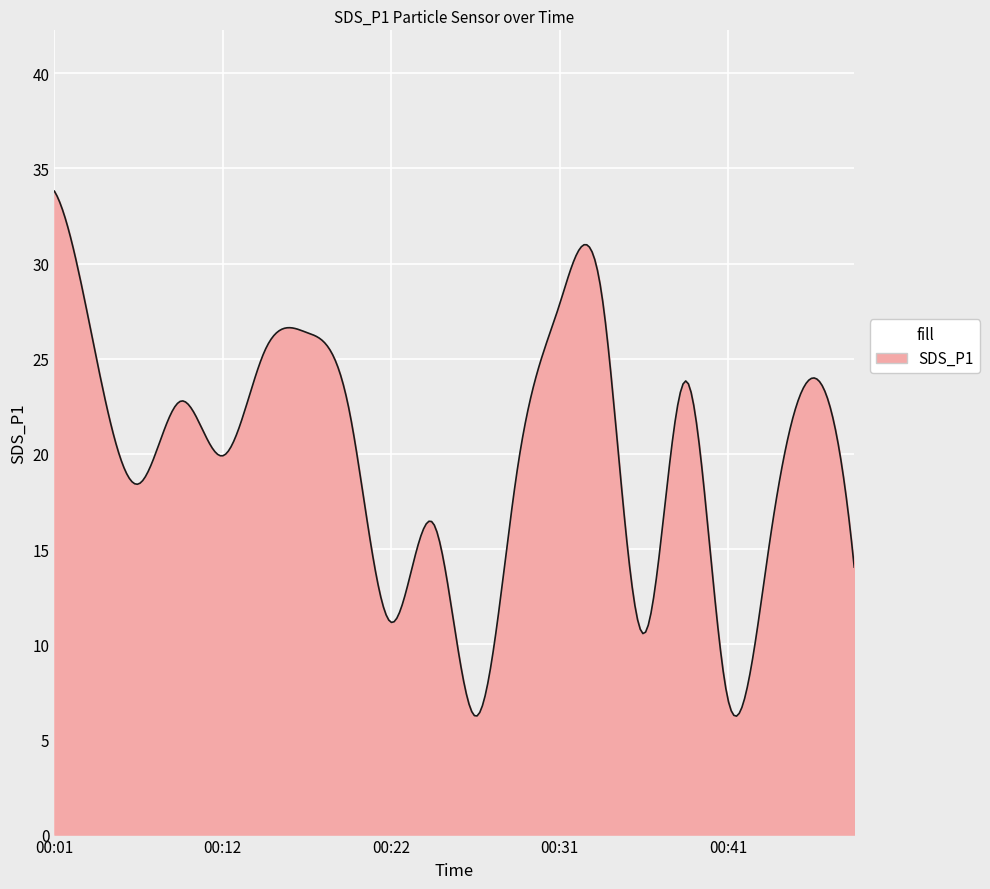

What is the difference between the maximum and minimum values?

27.6